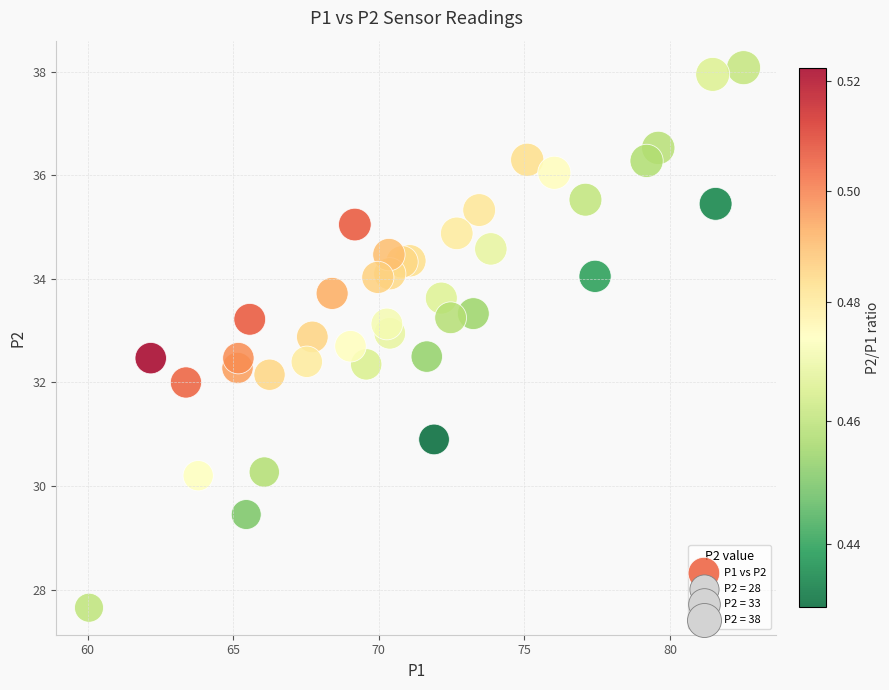

What is the range of Y values (max minus min)?

10.4